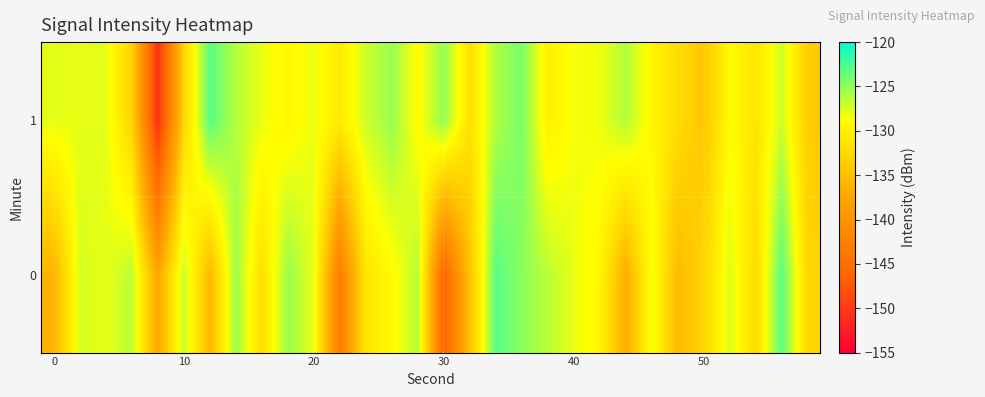

Which series has the widest spread of values?

1